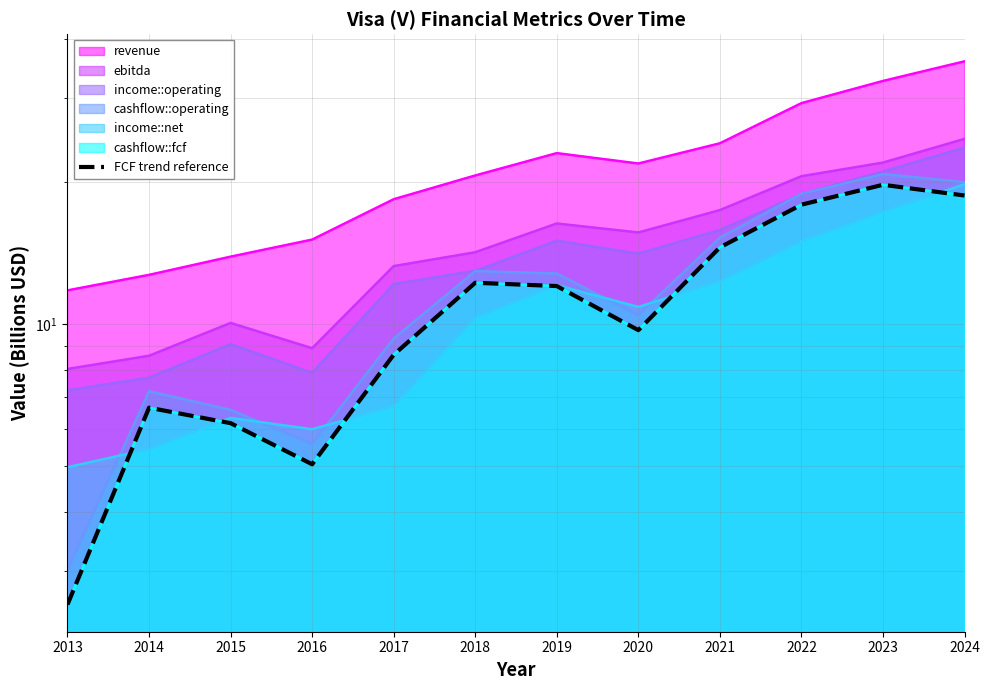

Where does the data first go above 12?

2018